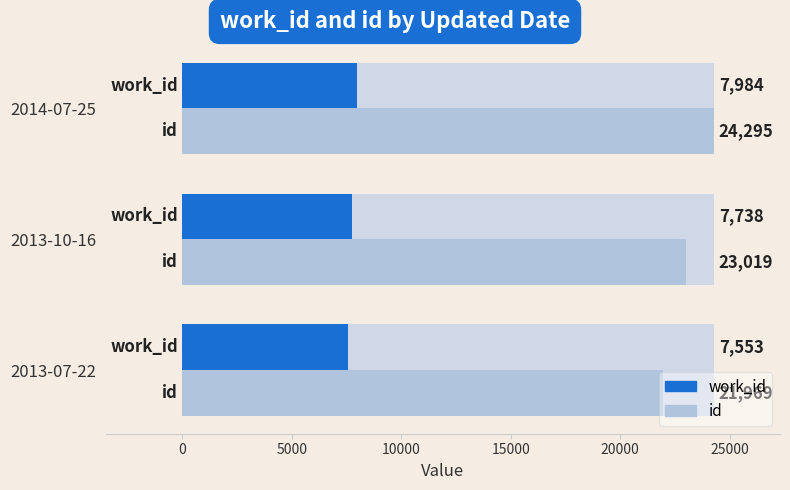

Does the chart contain any negative values?

No